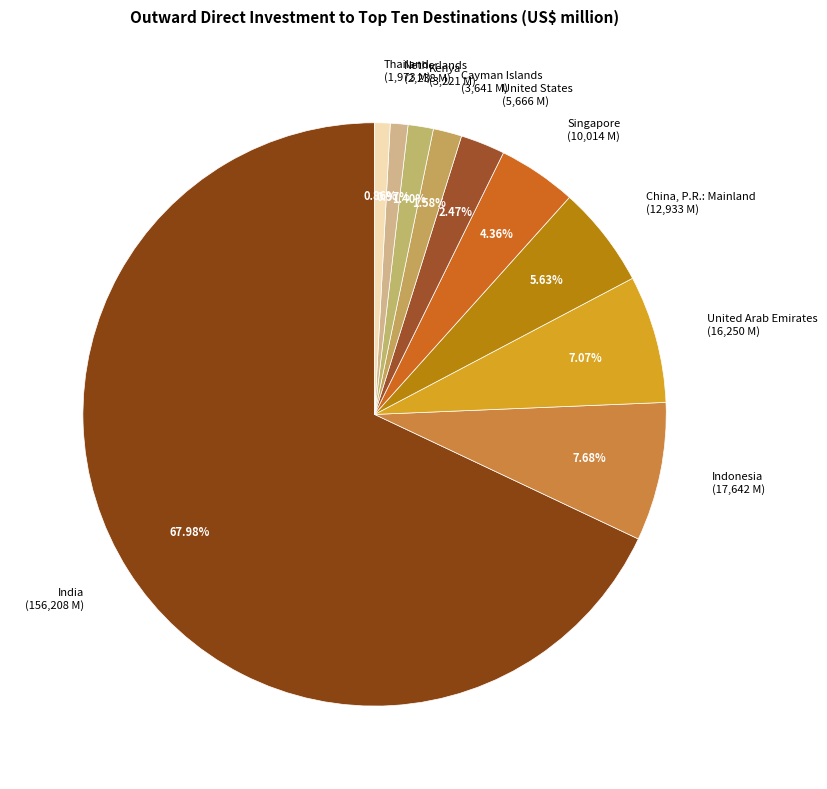

Rank the categories by value from lowest to highest.

Thailand, Netherlands, Kenya, Cayman Islands, United States, Singapore, China, P.R.: Mainland, United Arab Emirates, Indonesia, India